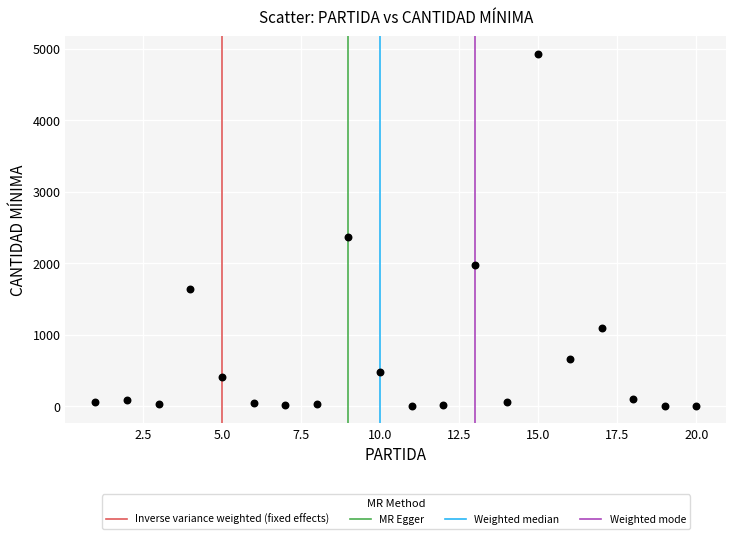

What is the range of Y values (max minus min)?

4920